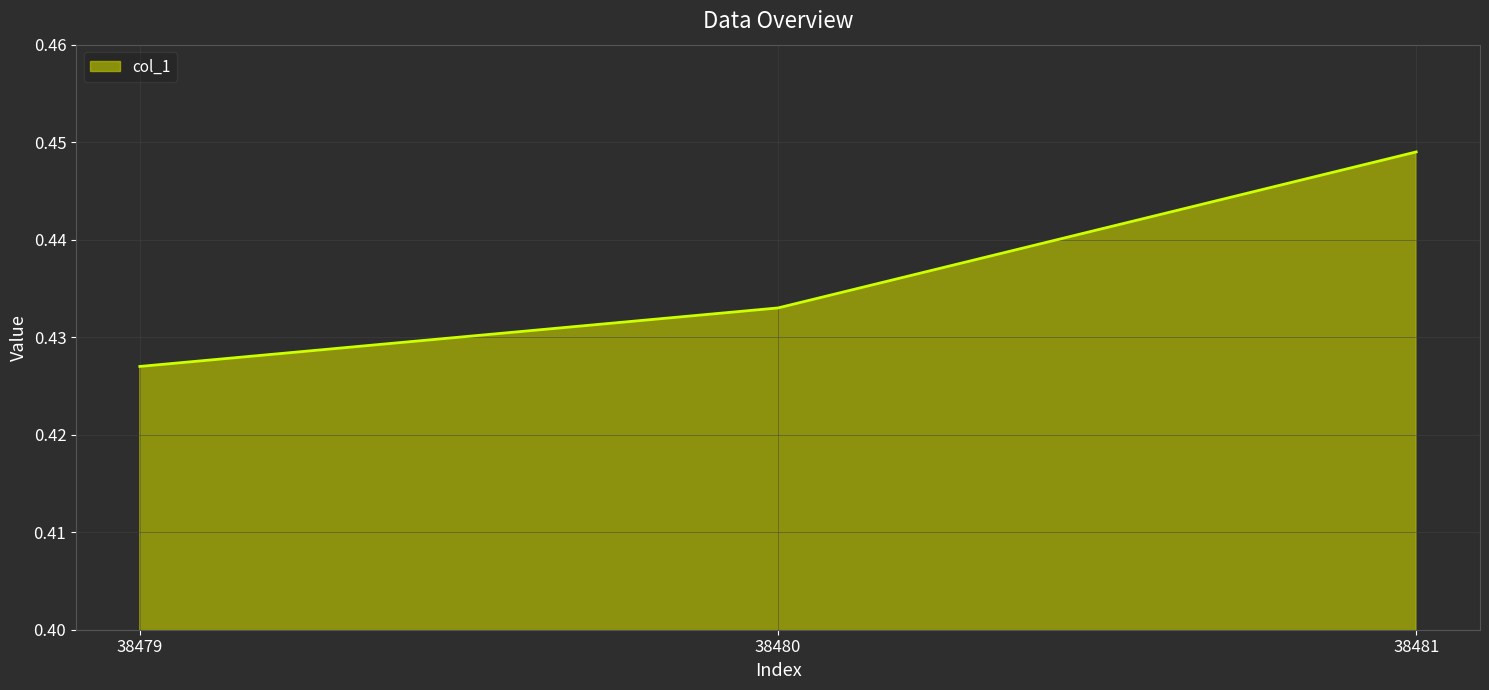

How many categories are shown in the chart?

3